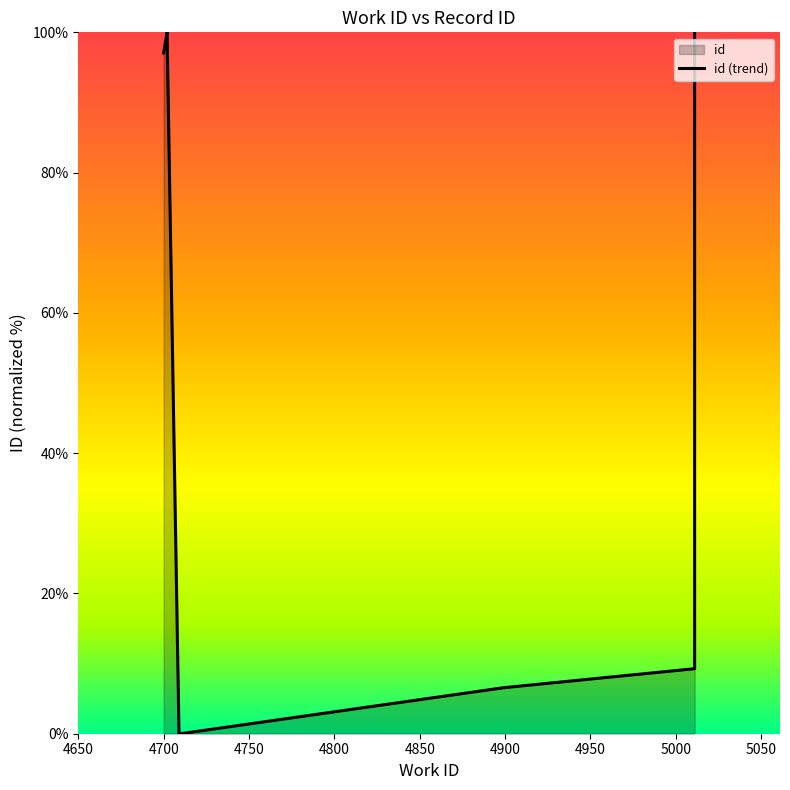

How many lines are shown in the chart?

1